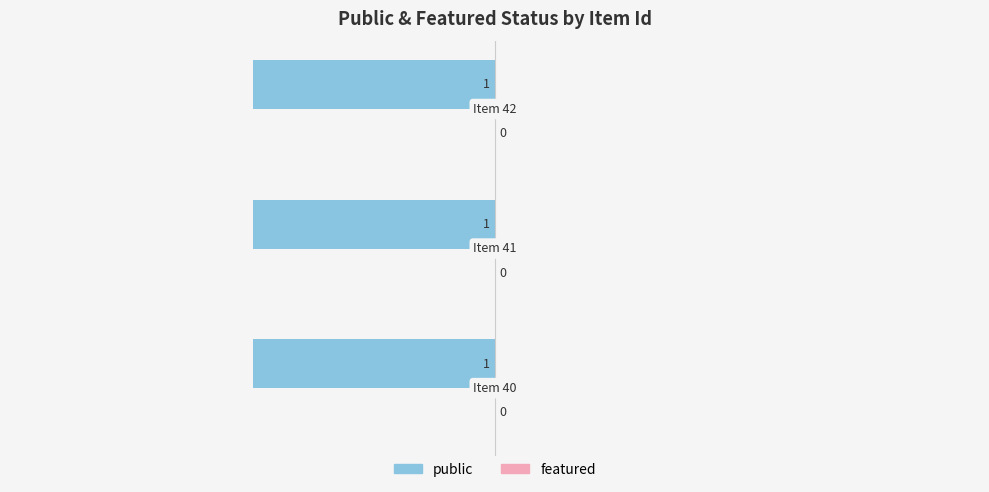

Which series has the largest total across all categories?

public